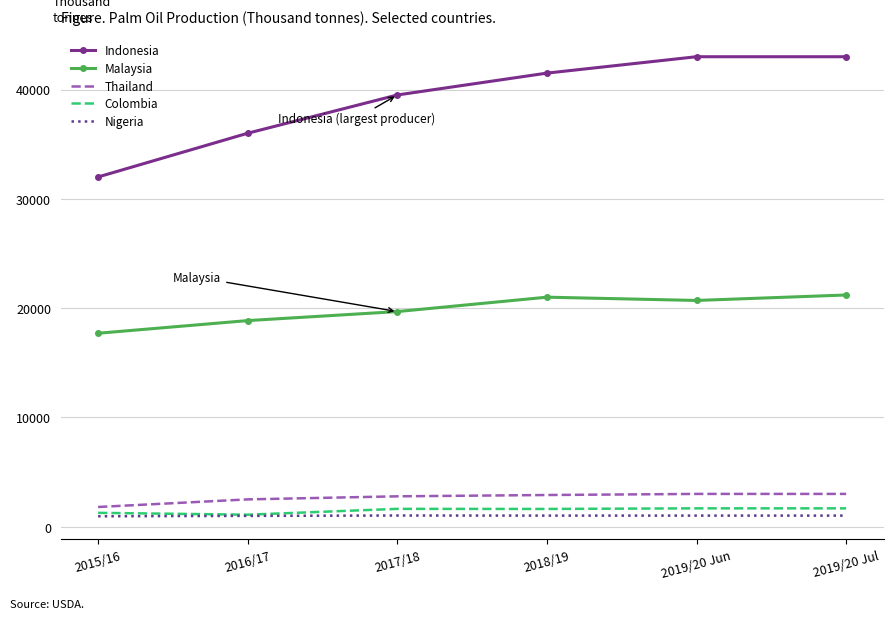

The value of Indonesia at 2017/18 is 39500. True or false?

True